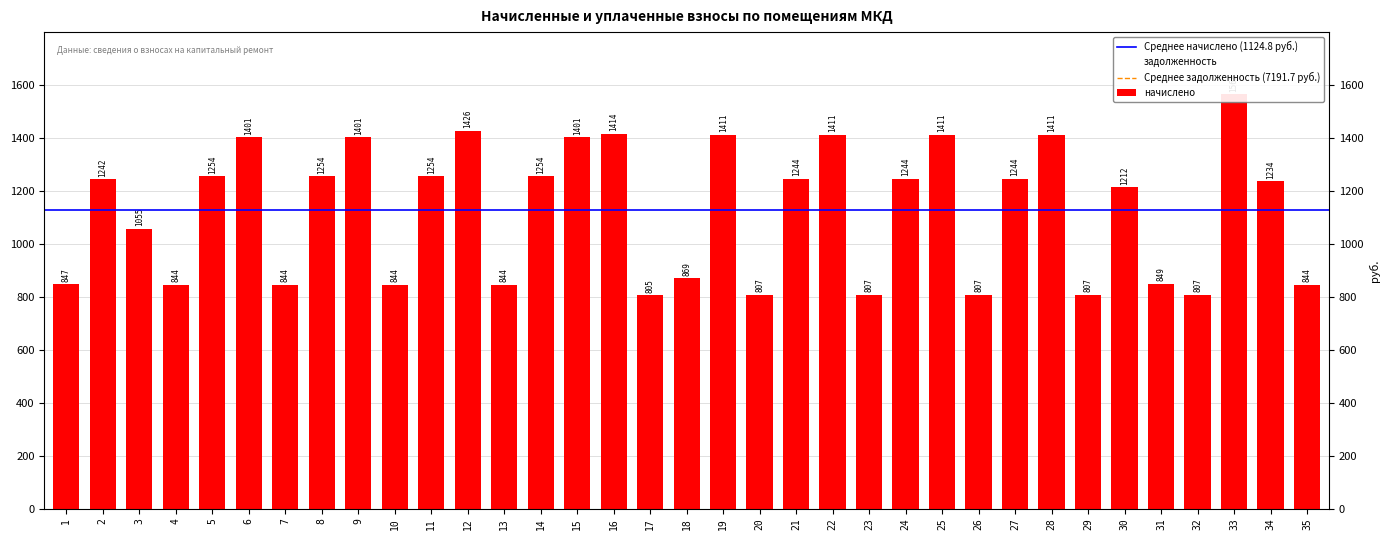

List the labels in order of начислено value, largest first.

33, 12, 16, 19, 22, 25, 28, 6, 9, 15, 5, 8, 11, 14, 21, 24, 27, 2, 34, 30, 3, 18, 31, 1, 4, 7, 10, 13, 35, 20, 23, 26, 29, 32, 17